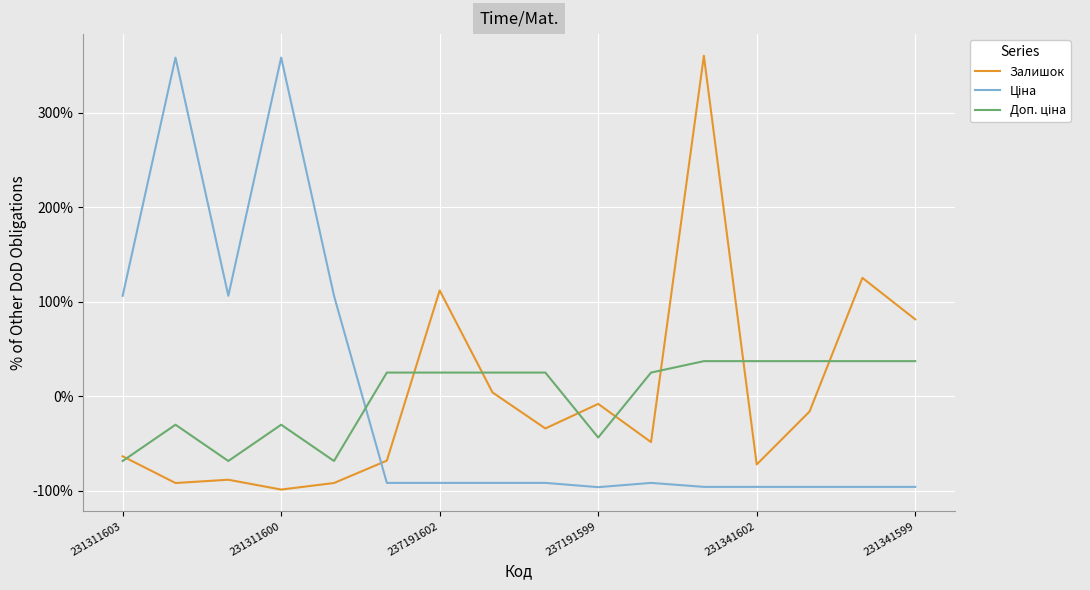

What is the lowest value of the Залишок series?

-98.8